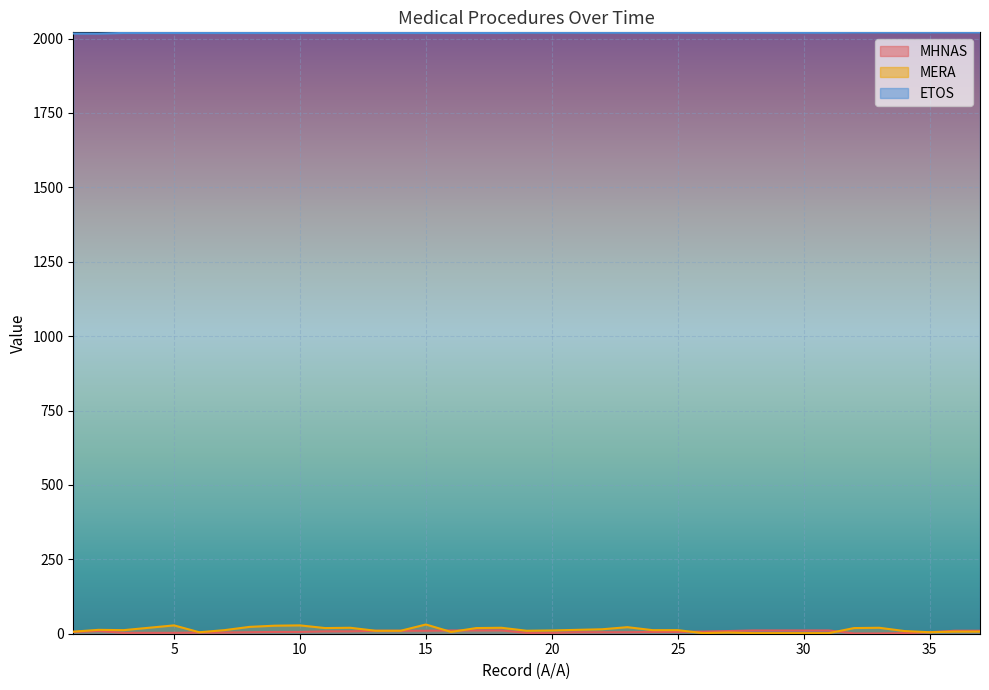

True or false: MERA and ETOS intersect in this chart.

False